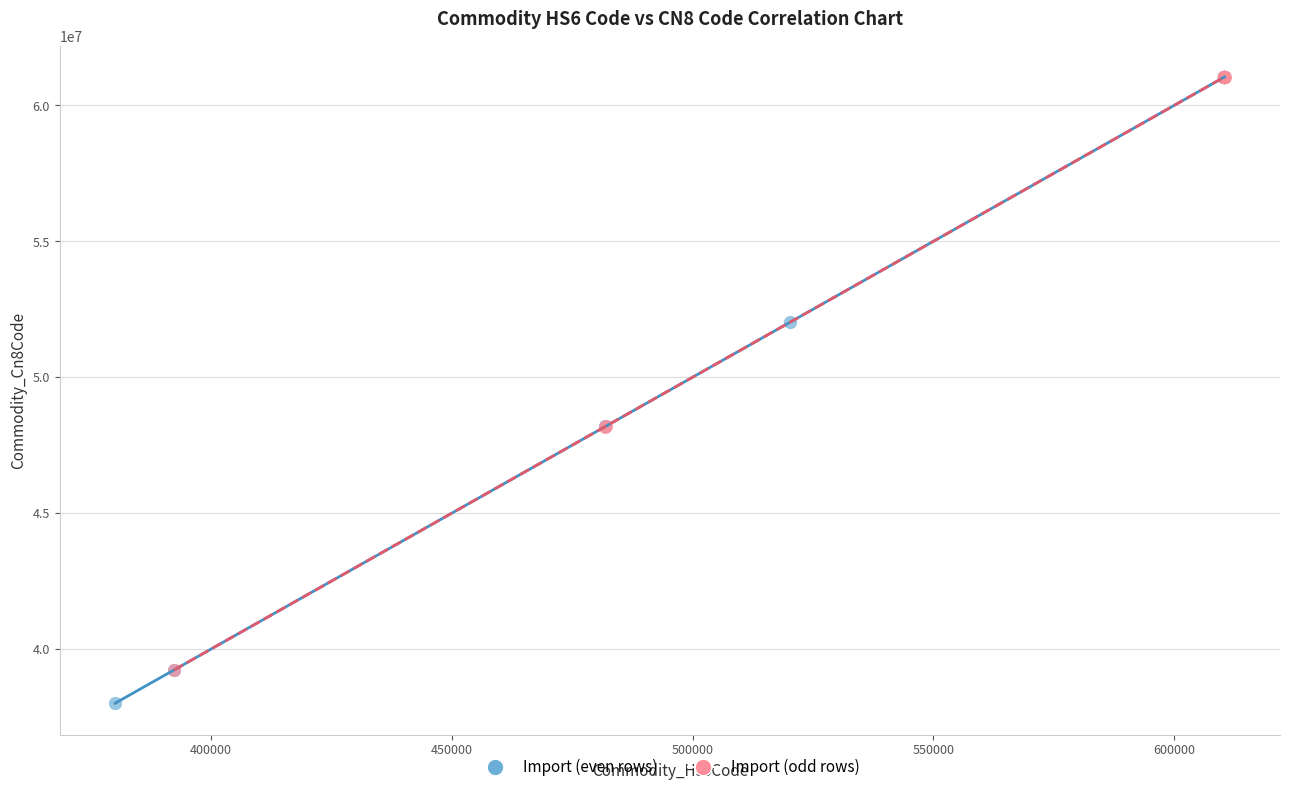

Which series has the widest spread of Y values?

Import (even rows)